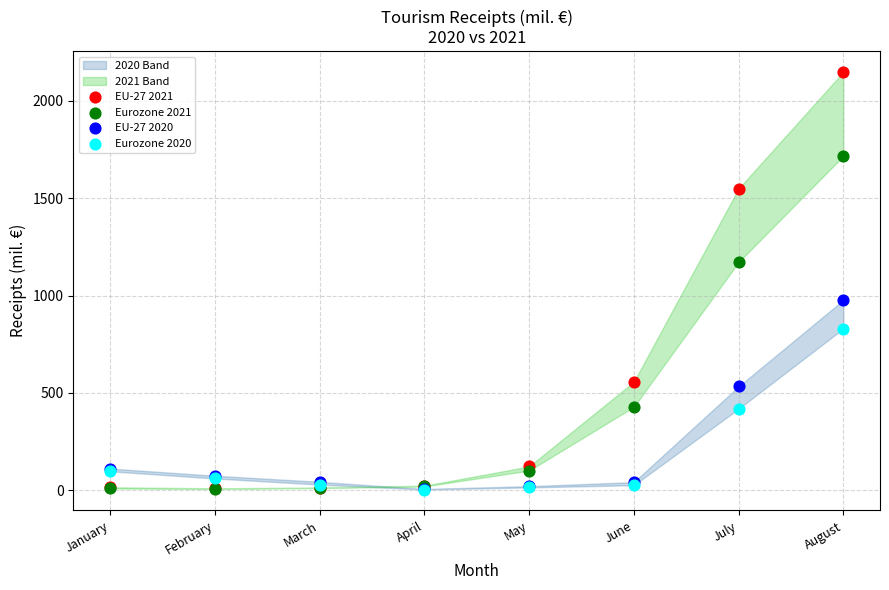

In the Eurozone 2021 series, what Y value is closest to 861?

1171.7